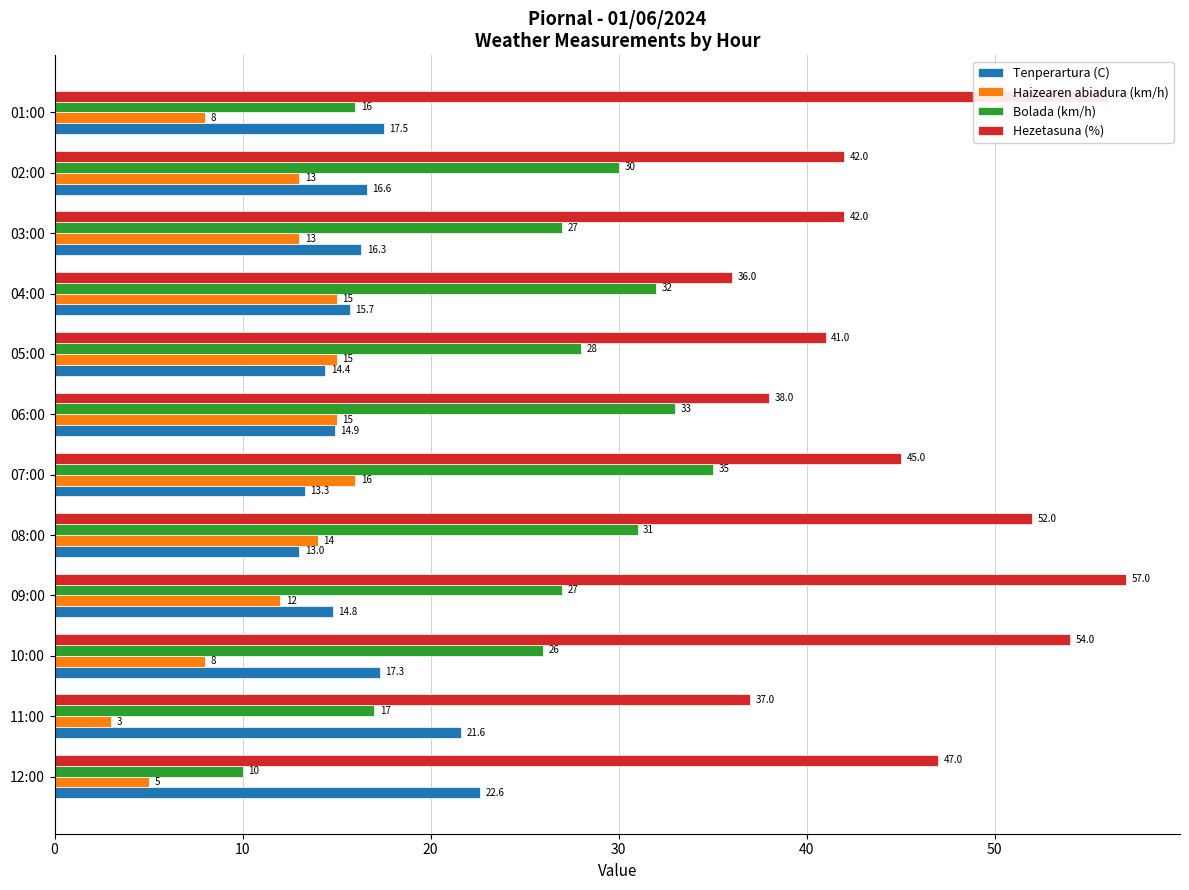

At which category is the sum across all series the highest?

09:00